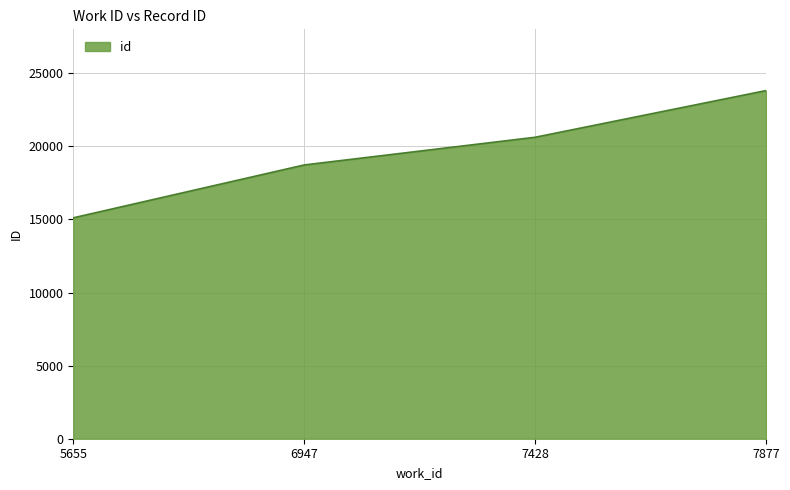

Reading left to right, transcribe all the data shown in this chart.

5655=15108	6947=18724	7428=20619	7877=23813